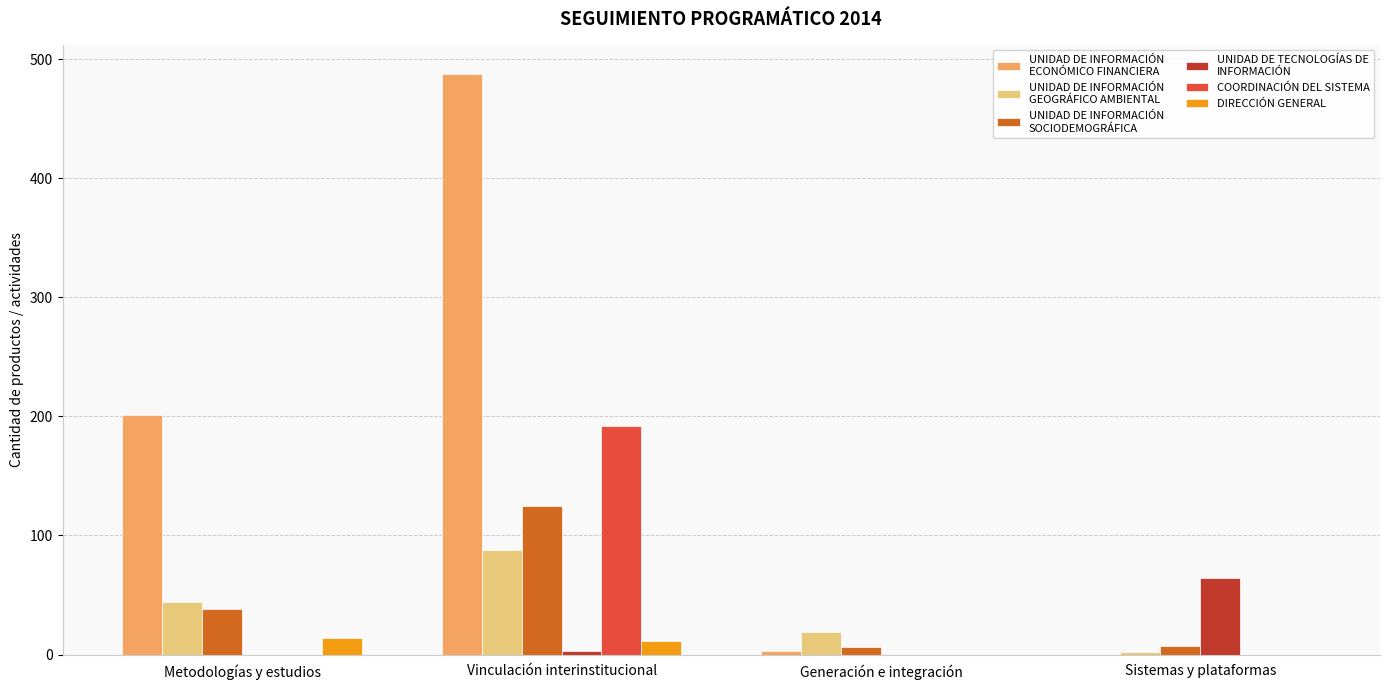

Which series changed the most between Metodologías y estudios and Sistemas y plataformas?

UNIDAD DE INFORMACIÓN ECONÓMICO FINANCIERA